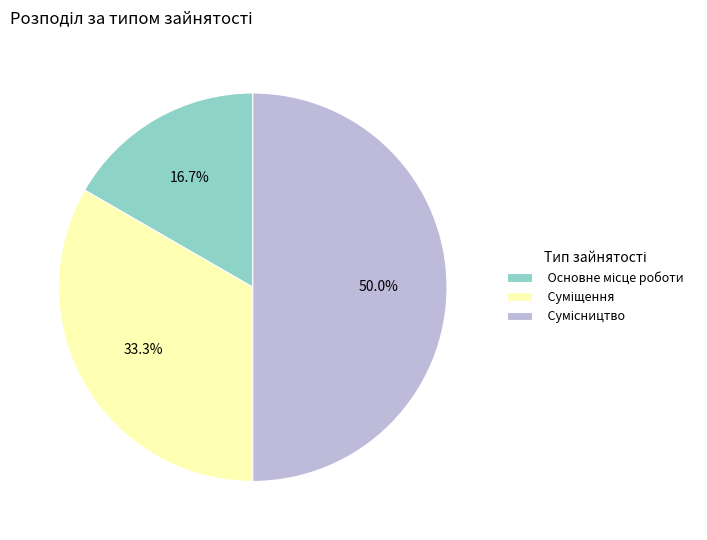

Count the number of slices in the pie.

3